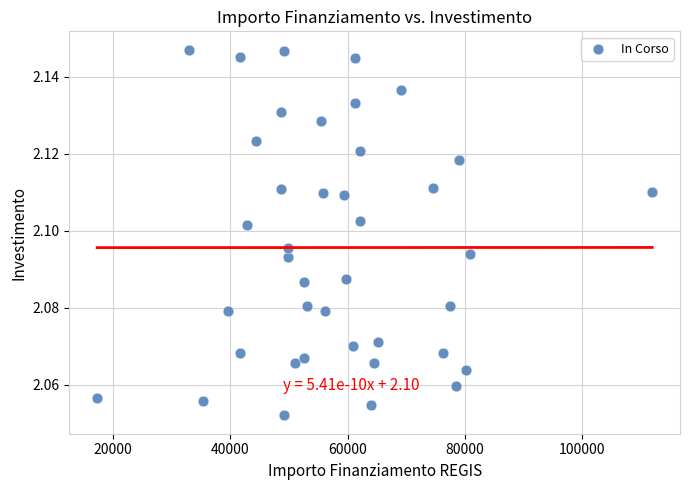

What is the range of X values (max minus min)?

94665.7